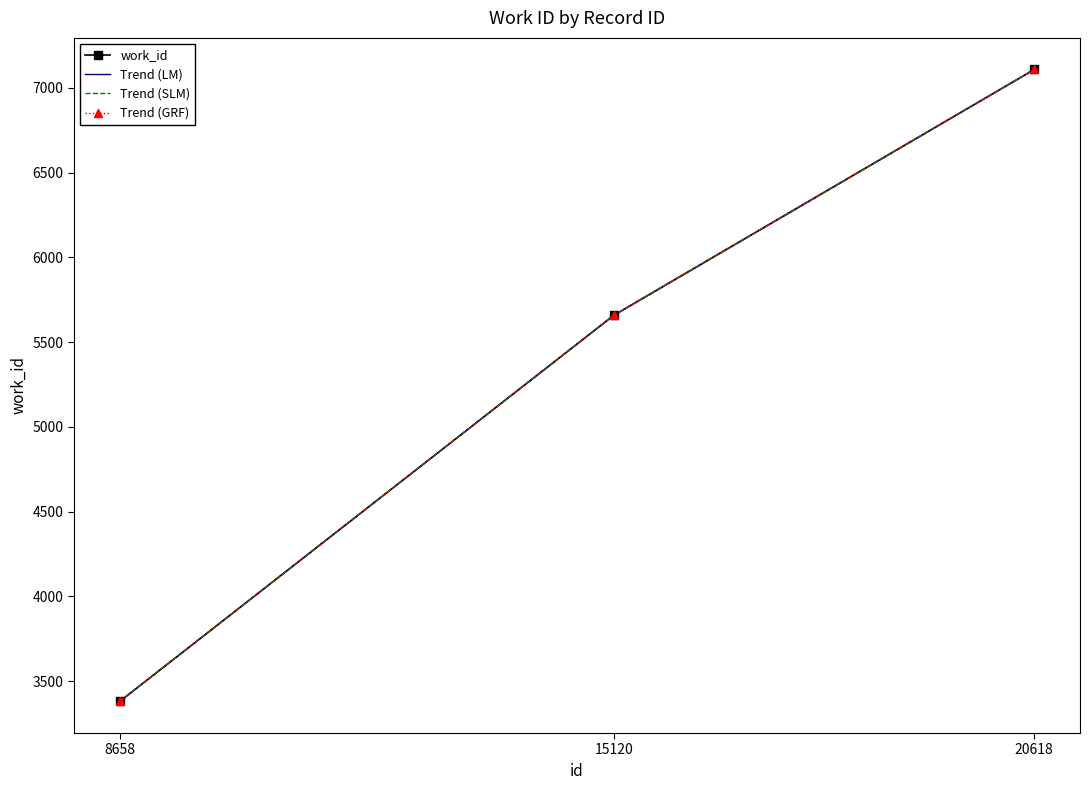

Is the value of Trend (GRF) at 8658 greater than the value of Trend (LM) at 8658?

No